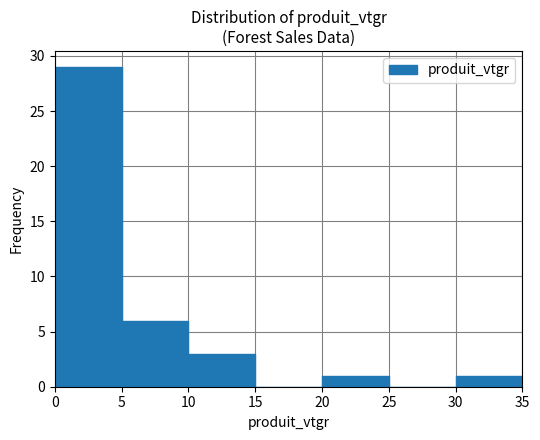

Which range on the x-axis has the tallest bar?

0 to 5